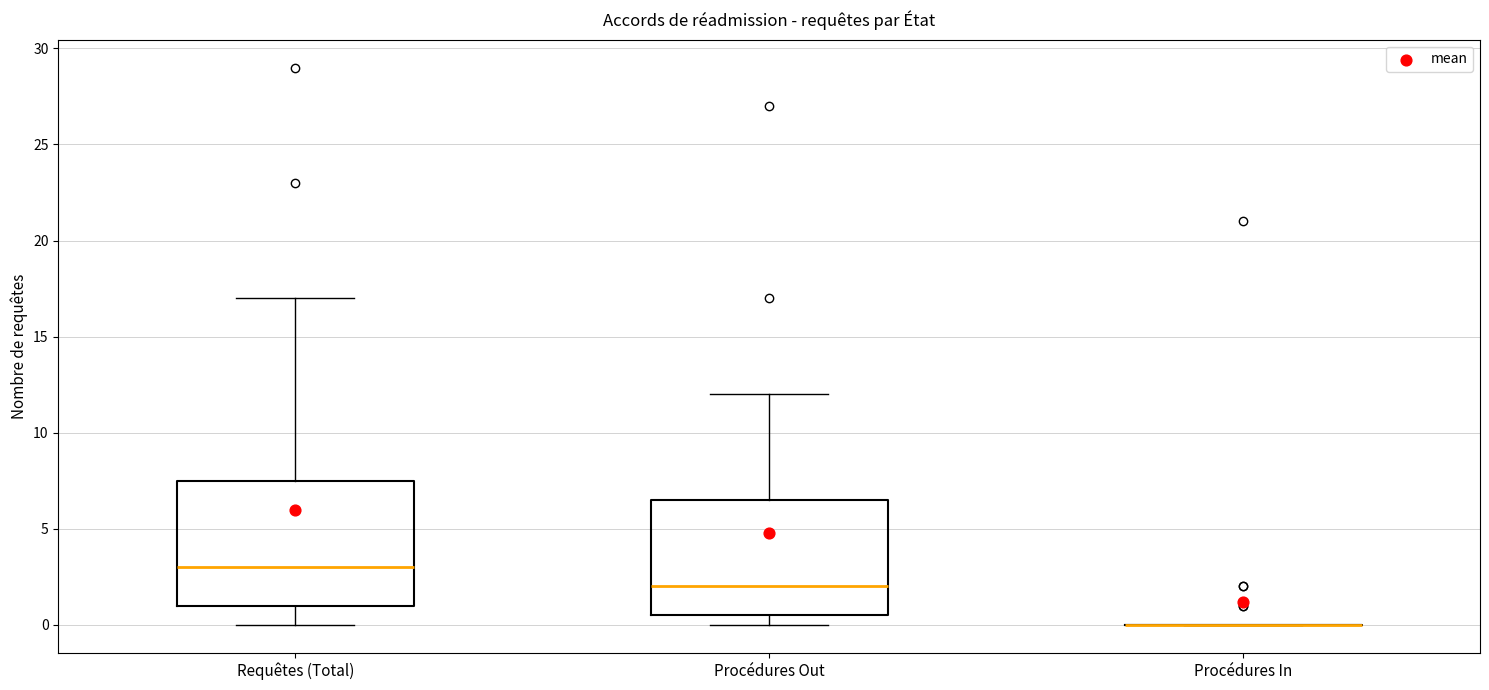

Reading left to right, read every box against the y-axis: the position of its median line, the range the box covers, and the ends of its whiskers. The values are not printed on the chart, so give them approximately, as read against the axis.

Requêtes (Total): median 3.0, box 1.0 to 7.5, whiskers 0.0 to 17.0
Procédures Out: median 2.0, box 0.5 to 6.5, whiskers 0.0 to 12.0
Procédures In: box collapsed to a line at 0.0, whiskers 0.0 to 0.0